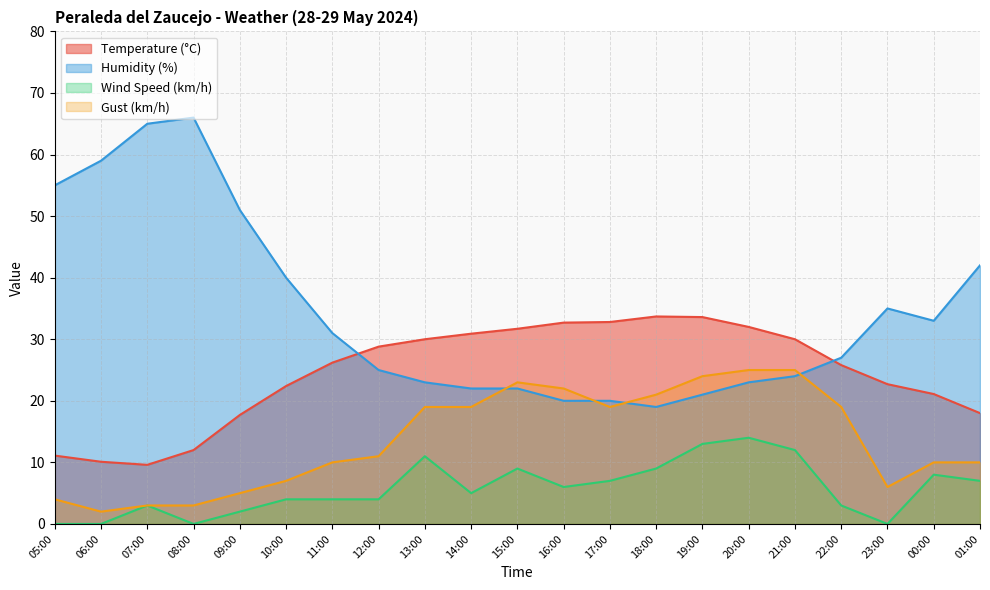

True or false: Temperature (°C) and Gust (km/h) cross at least once.

False